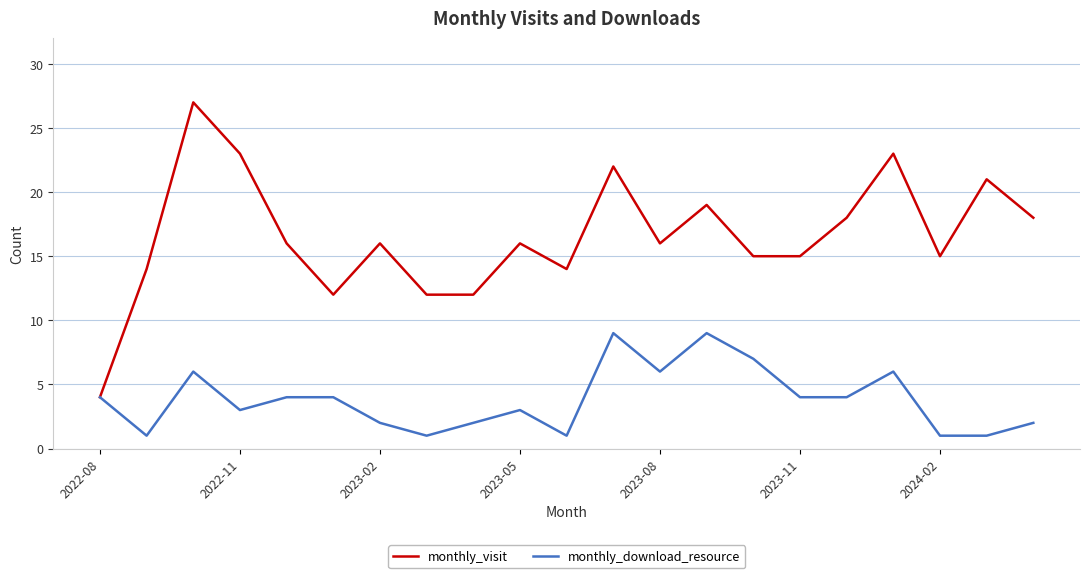

What is the lowest value of the monthly_visit series?

4